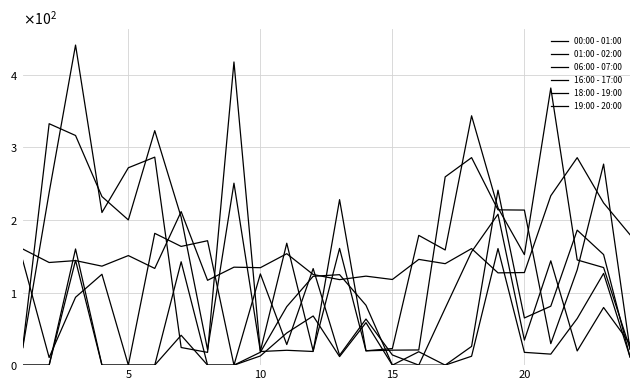

At which label does 06:00 - 07:00 reach its minimum?

5